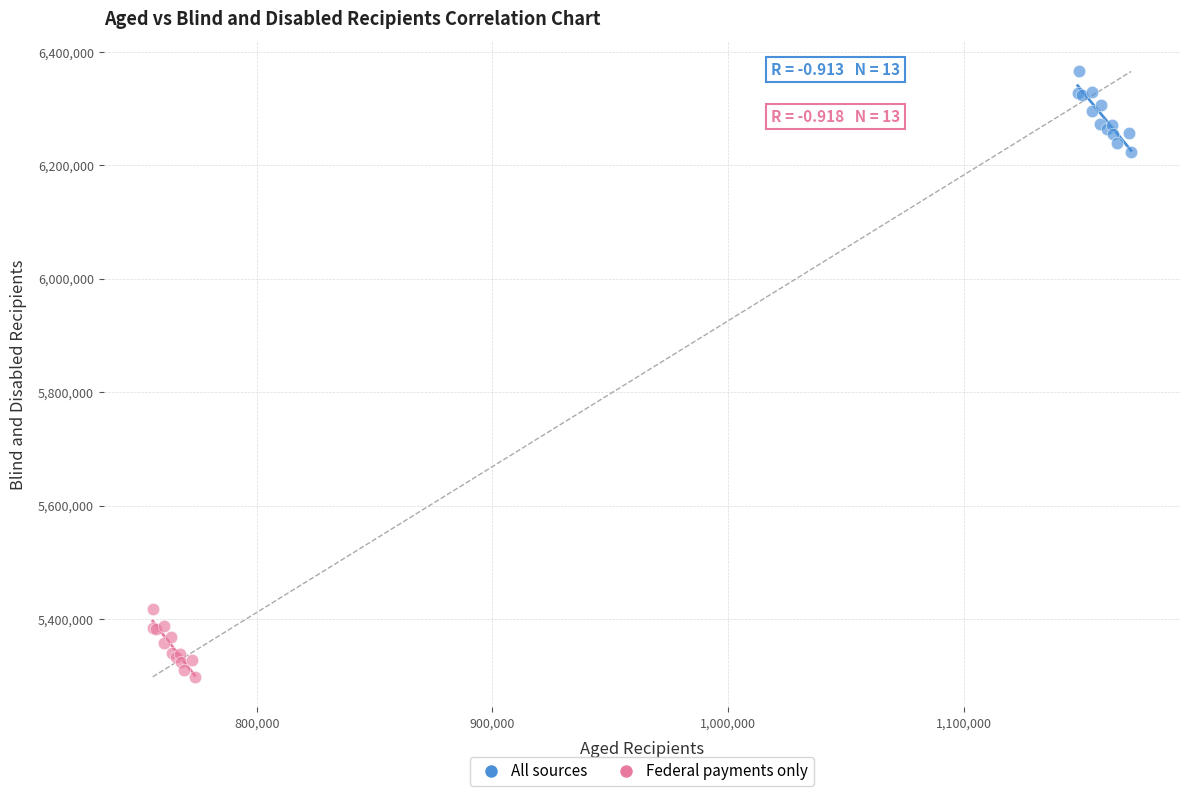

Which series has the largest Y range (max minus min)?

All sources